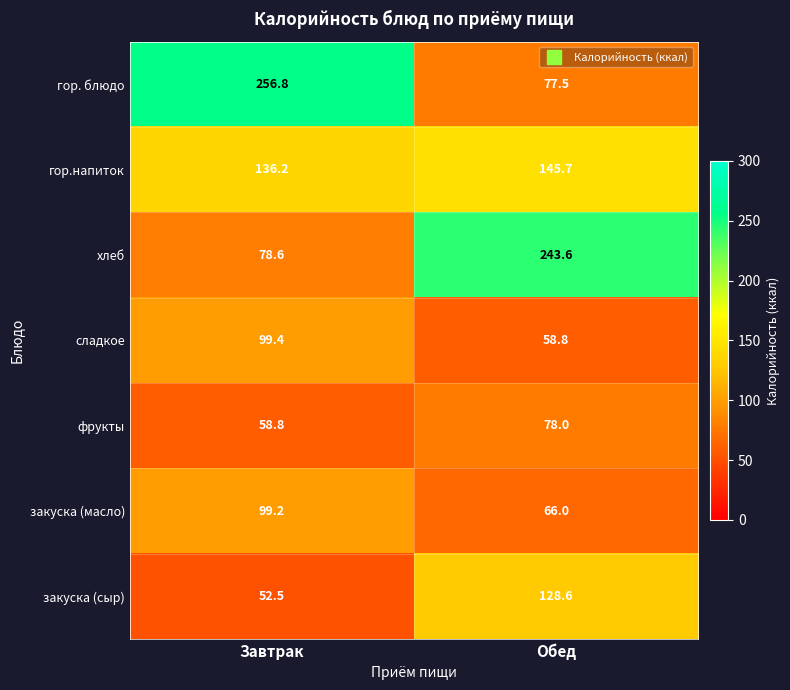

What is the difference between the highest and lowest values at Обед?

184.8